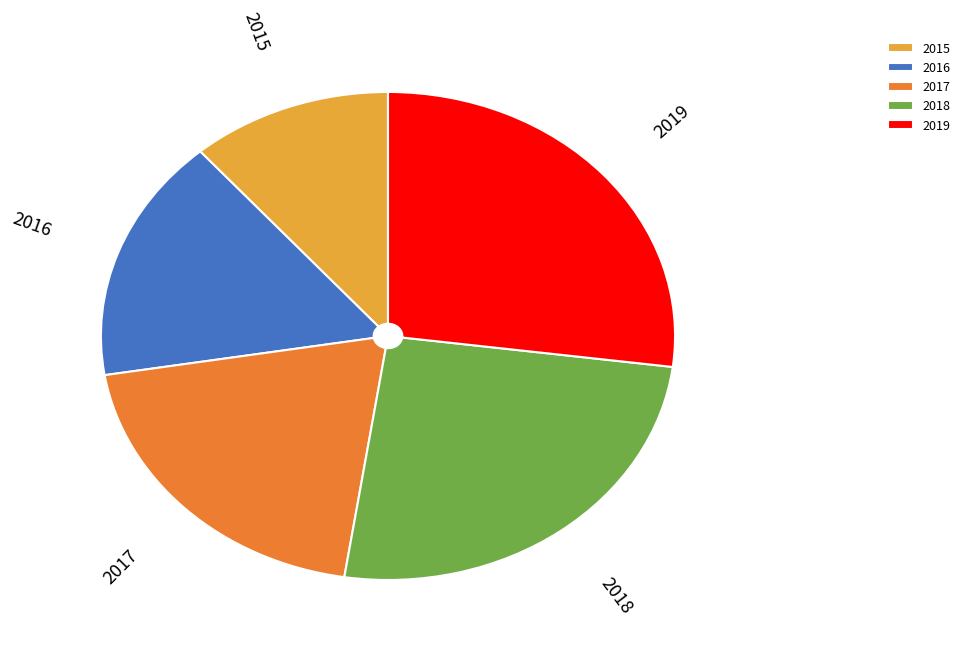

Approximately how many times larger is the value at 2015 compared to 2017?

0.6